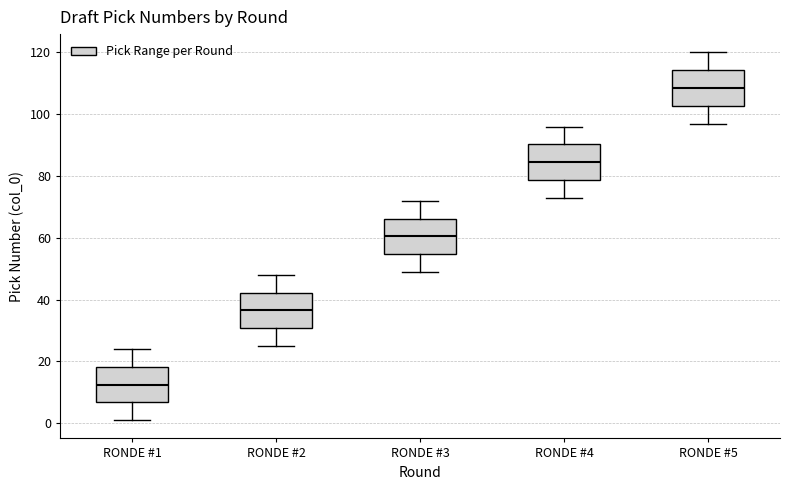

Which box's median line is the lowest?

RONDE #1